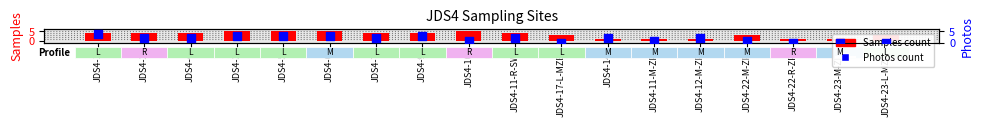

Which series has the largest Y range (max minus min)?

Samples